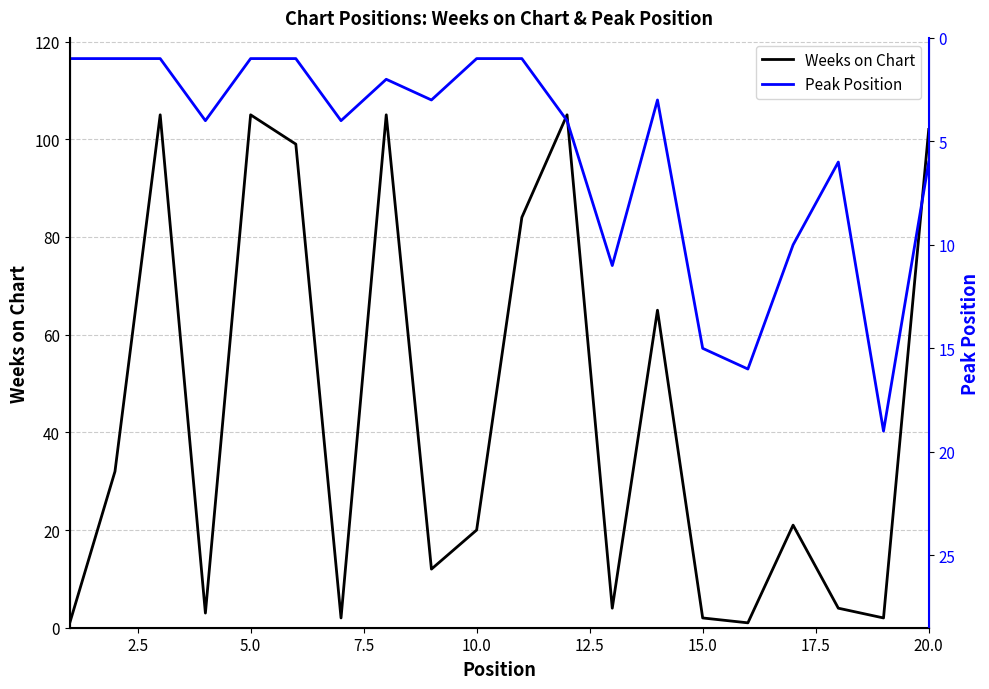

The value of Weeks on Chart at 10.0 is 20. True or false?

True